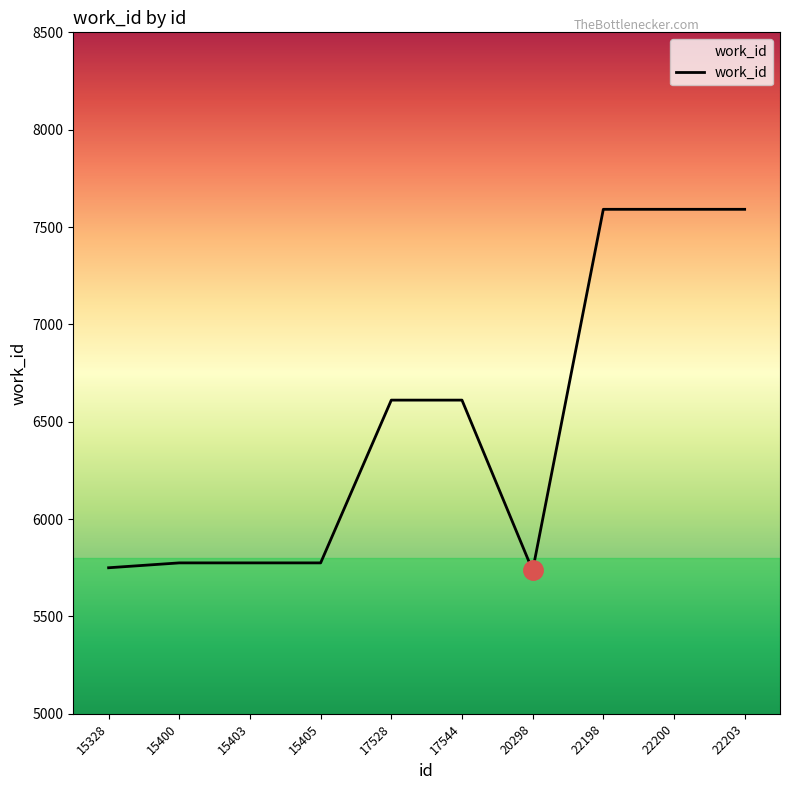

What is the ratio of the value at 22200 to the value at 15403?

1.3